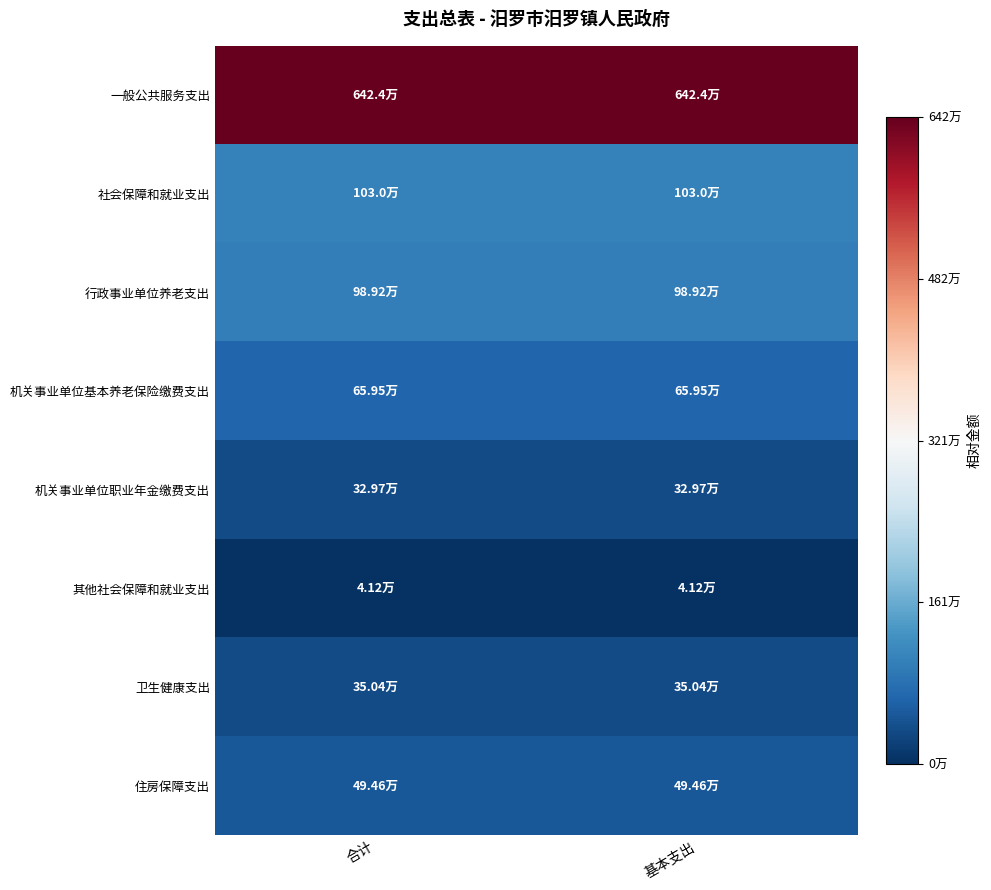

List the series in order of their peak value, lowest first.

其他社会保障和就业支出, 机关事业单位职业年金缴费支出, 卫生健康支出, 住房保障支出, 机关事业单位基本养老保险缴费支出, 行政事业单位养老支出, 社会保障和就业支出, 一般公共服务支出